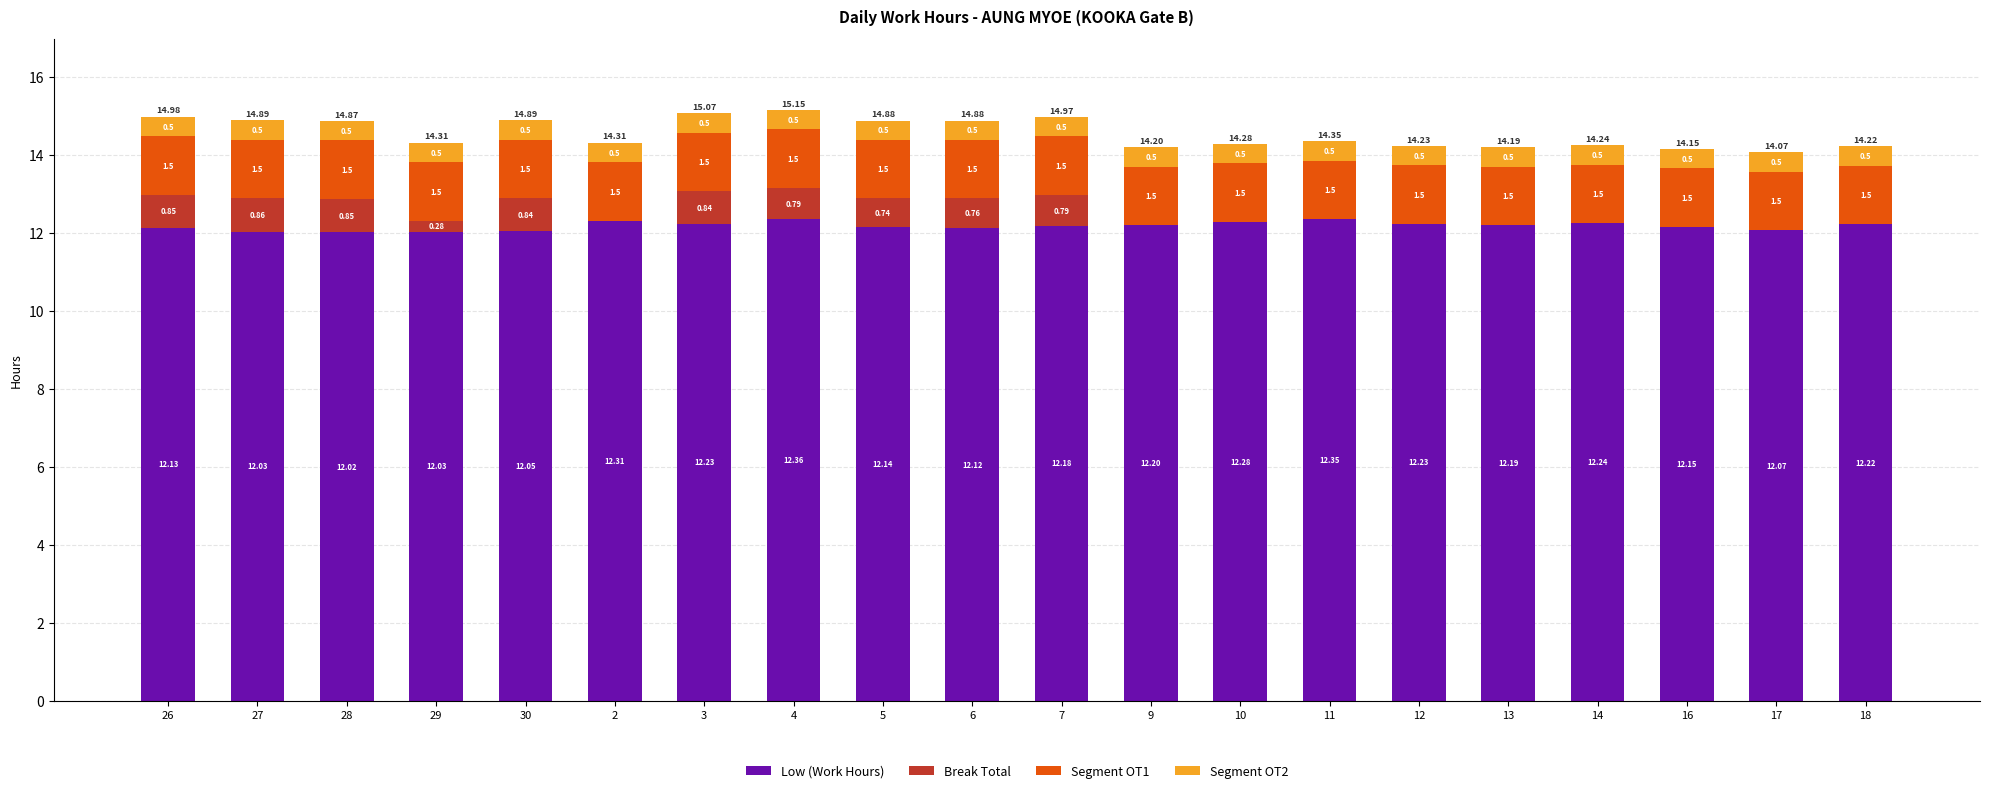

What is the total value across all series at 2?

14.3